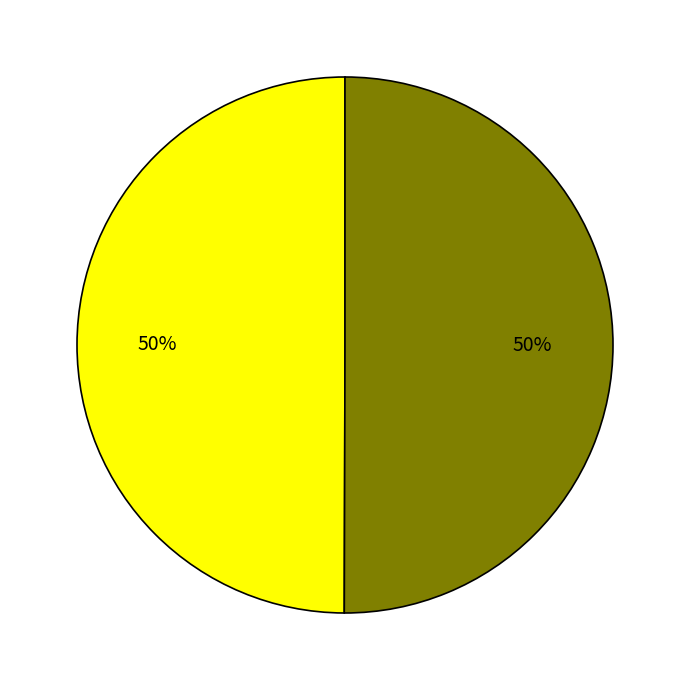

To the nearest percent, what is the average slice percentage?

50%